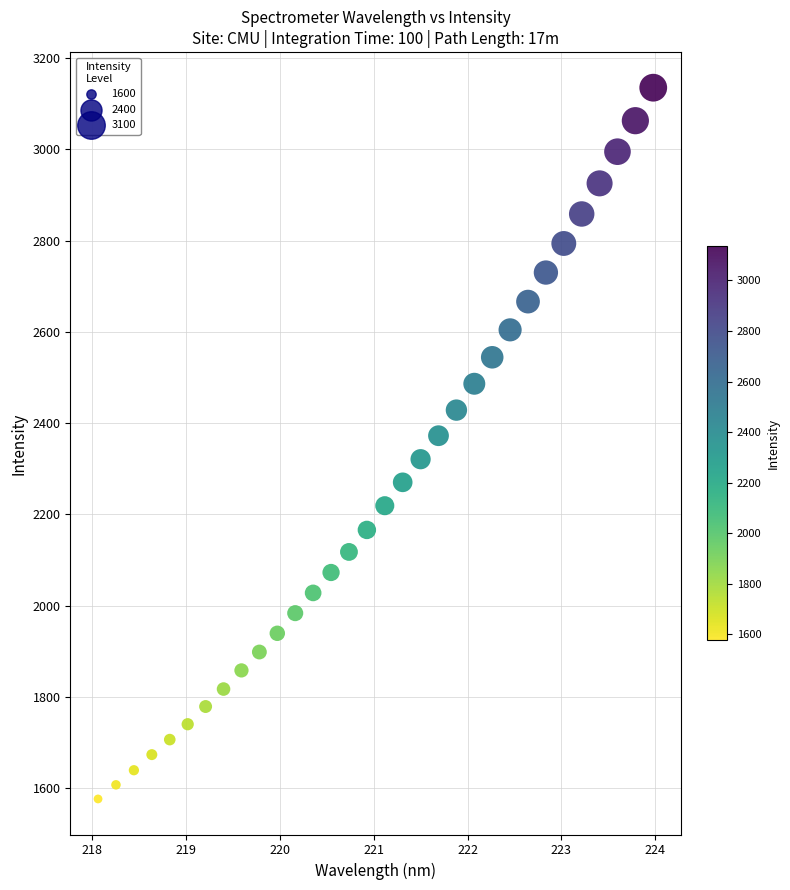

What is the range of X values (max minus min)?

5.9